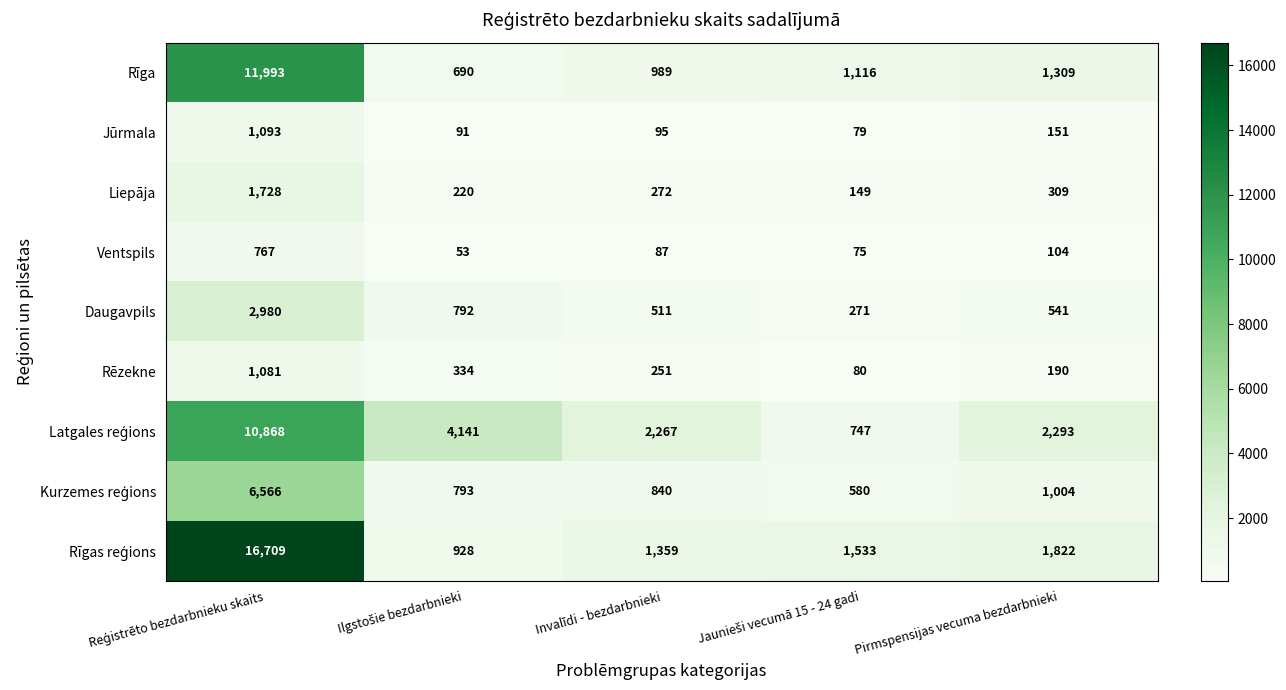

The value of Ventspils at Pirmspensijas vecuma bezdarbnieki is 57. True or false?

False